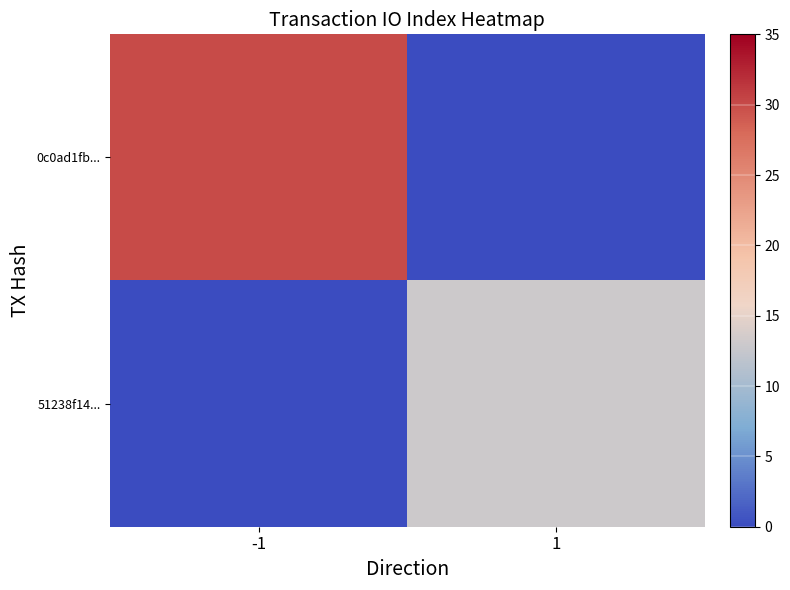

What is the spread (max minus min) of values at -1?

30